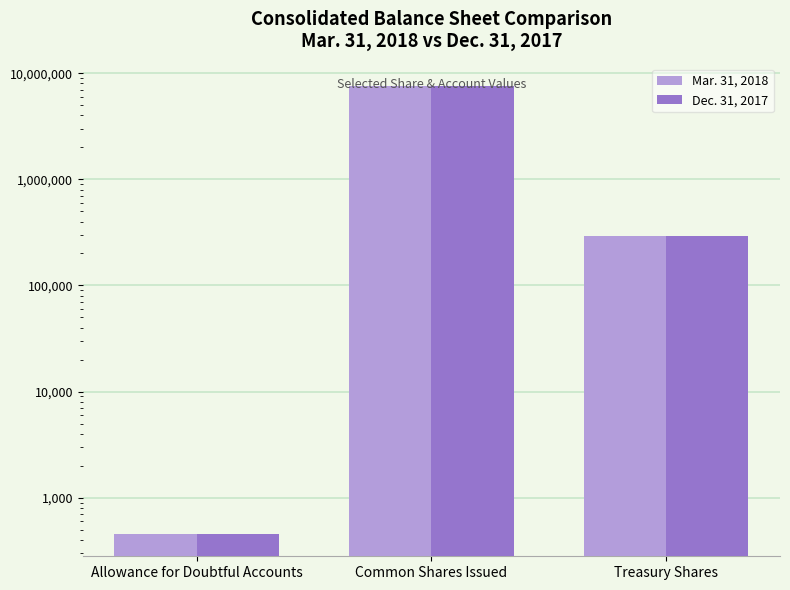

What is the difference between the maximum and minimum values in the Dec. 31, 2017 series?

7550186